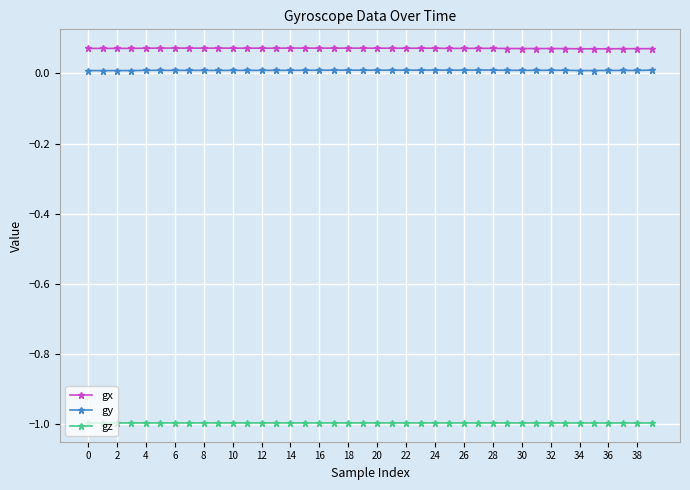

What is the sum of all gy values?

0.4